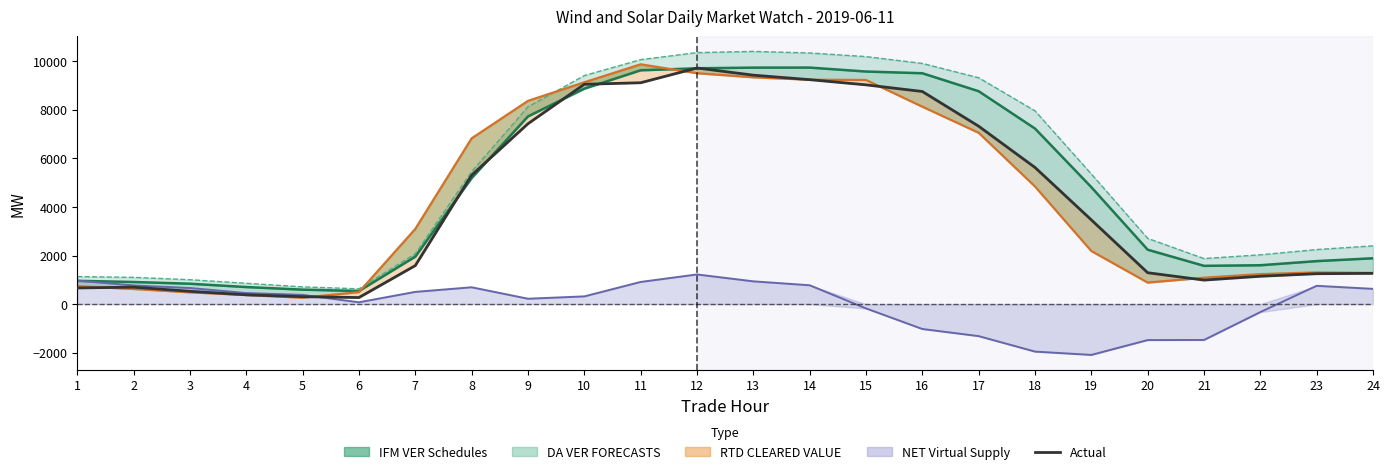

At which label is the value closest to 4996?

8